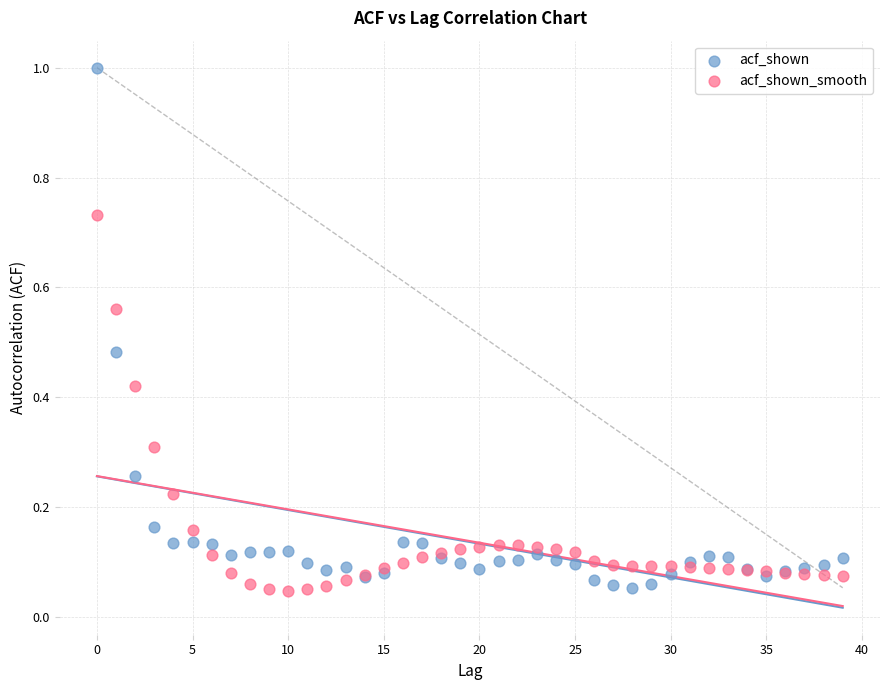

Which series contains the highest Y value?

acf_shown